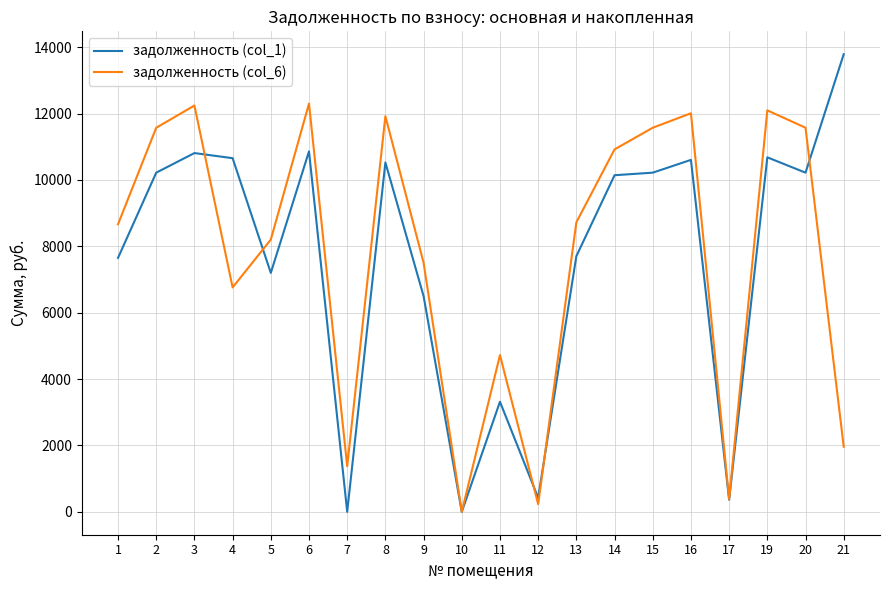

The value of задолженность (col_1) at 8 is 13846.0. True or false?

False